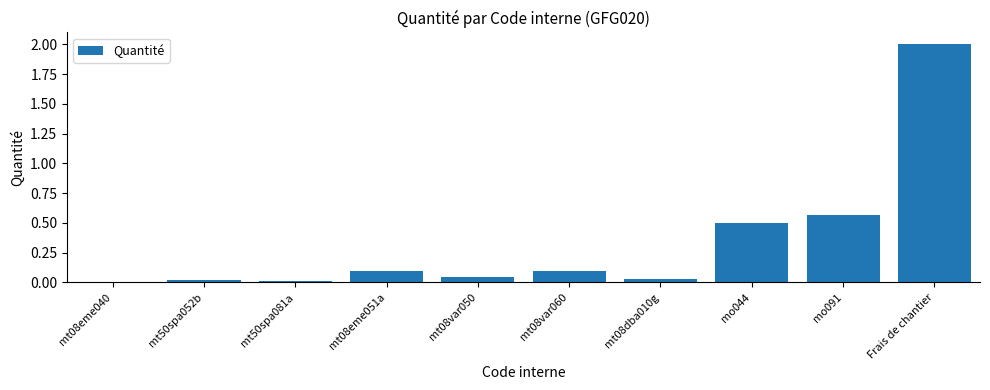

True or false: the data shows 0.0 at mt08dba010g.

True